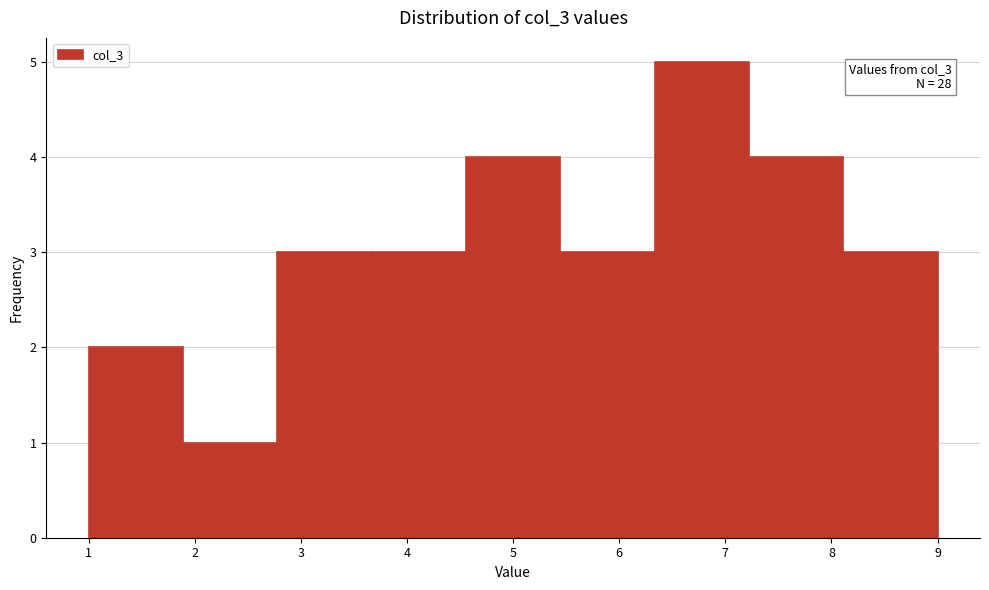

Over which range of the x-axis is the bar tallest?

6.3 to 7.2